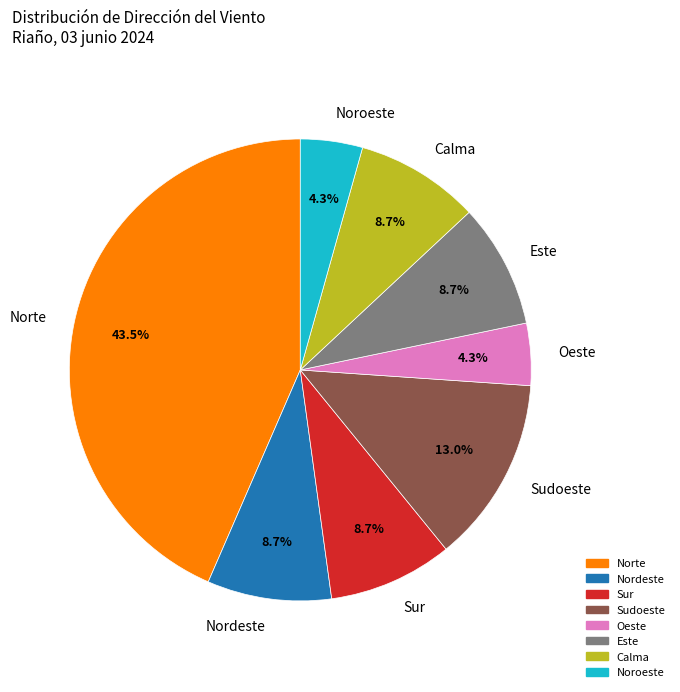

How much of the chart is everything except Calma?

91.3%